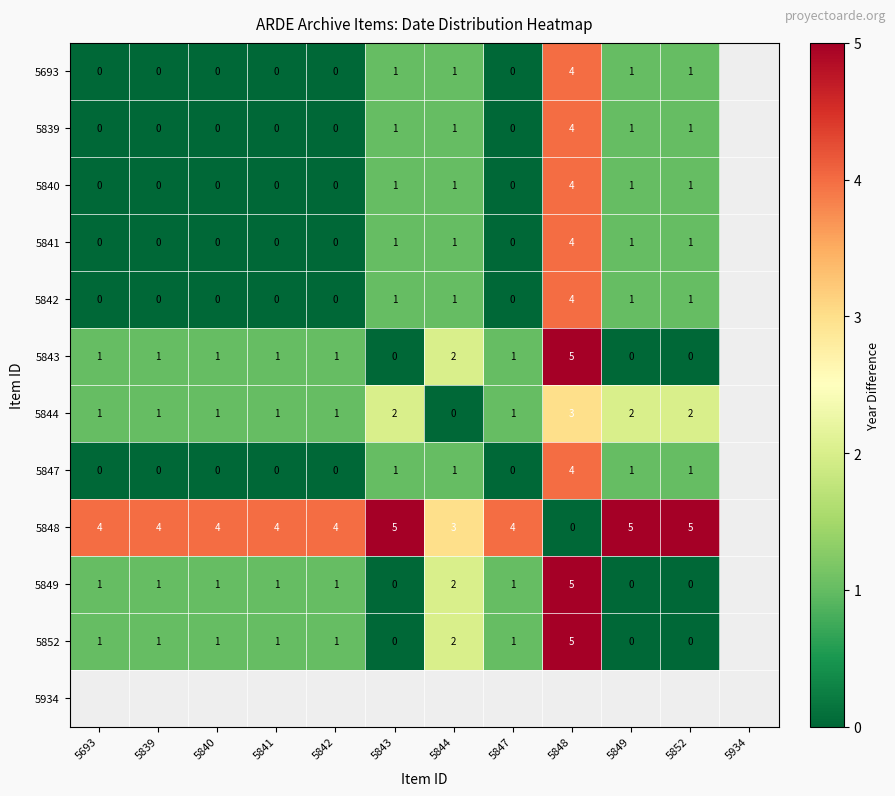

What is the difference between the highest and lowest values at 5847?

4.0